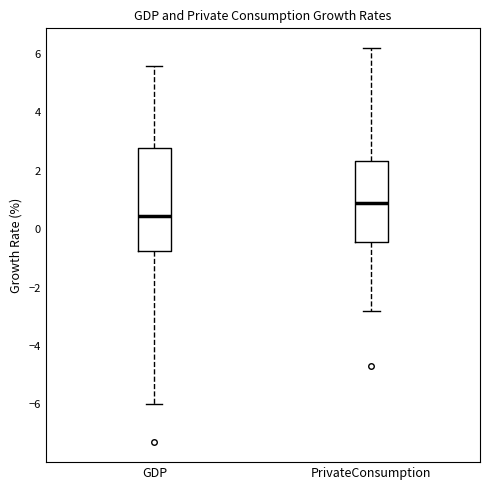

Reading left to right, transcribe this box plot: for each box, give where its median line is, the range the box spans, and where its two whiskers end, as read against the y-axis. The values are not printed on the chart, so give them approximately, as read against the axis.

GDP: median 0.4, box -0.8 to 2.8, whiskers -6.0 to 5.6
PrivateConsumption: median 1.0, box -0.4 to 2.4, whiskers -2.8 to 6.2